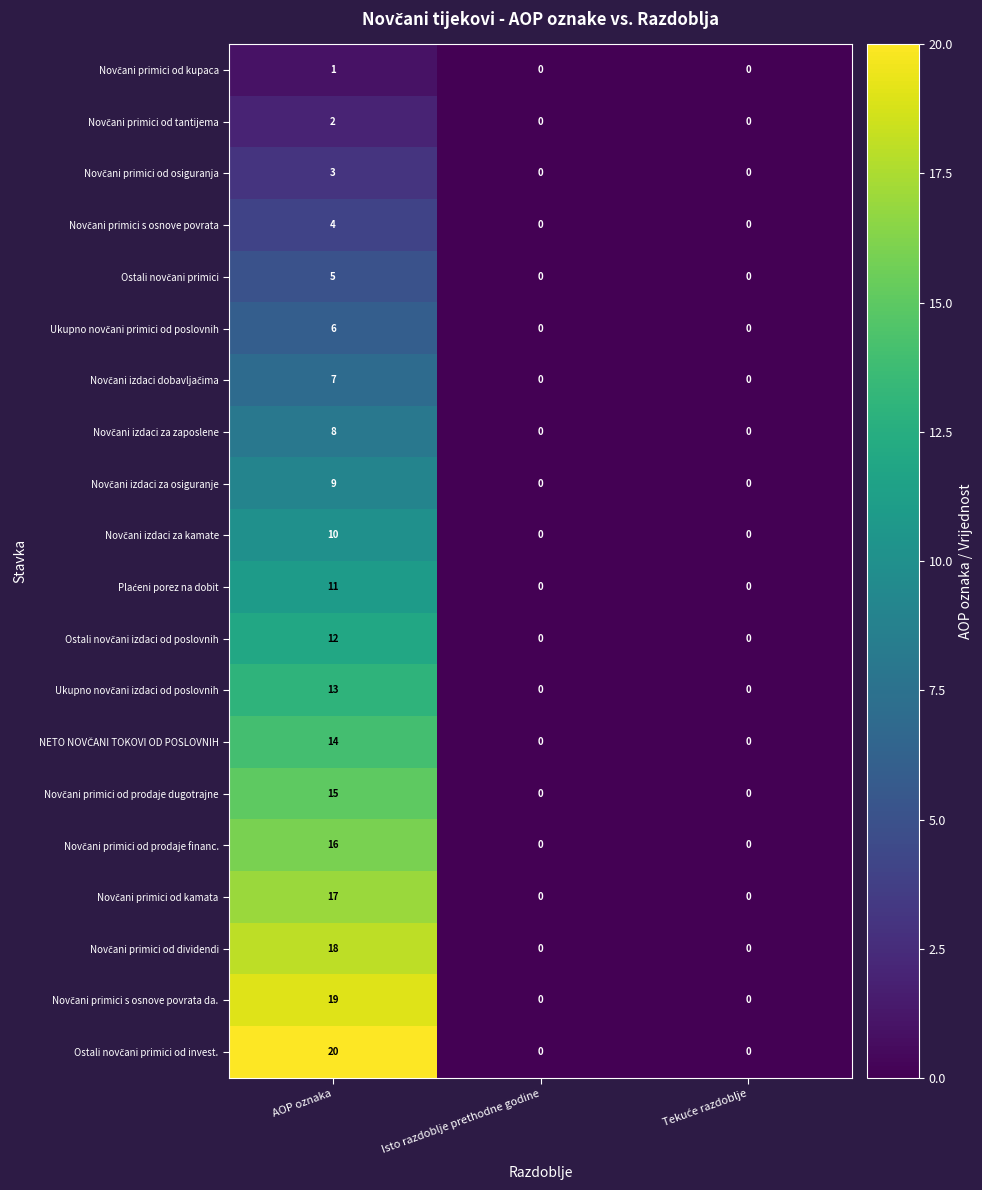

At which category is the sum across all series the highest?

AOP oznaka